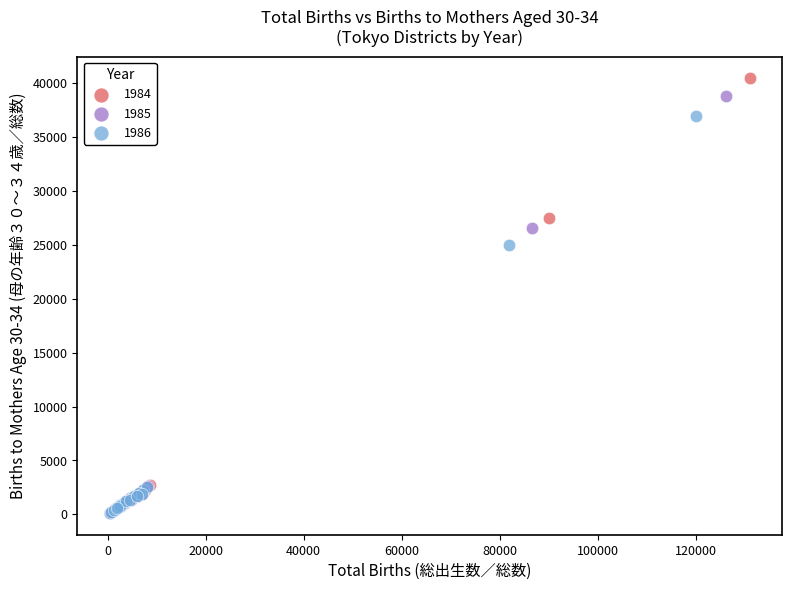

Which series has the largest Y range (max minus min)?

1984